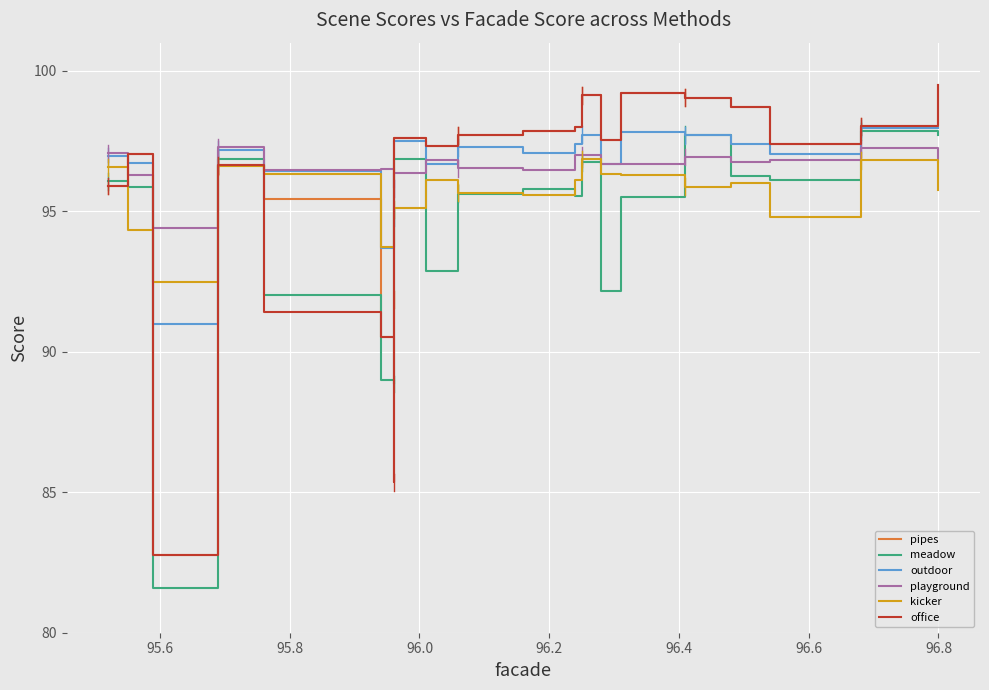

Reading left to right, transcribe all the data shown in this chart.

pipes: 95.9	97.0	82.8	96.6	95.4	90.5	91.8	97.6	97.3	97.7	97.8	98.0	99.1	97.5	99.2	99.0	98.7	97.4	98.0	99.5
meadow: 96.1	95.9	81.6	96.9	92.0	89.0	88.8	96.8	92.9	95.6	95.8	95.5	96.8	92.2	95.5	97.7	96.3	96.1	97.8	97.7
outdoor: 97.0	96.7	91.0	97.2	96.4	93.7	94.8	97.5	96.7	97.3	97.1	97.4	97.7	96.7	97.8	97.7	97.4	97.0	98.0	98.0
playground: 97.1	96.3	94.4	97.3	96.5	96.5	95.8	96.4	96.8	96.5	96.5	97.0	97.0	96.7	96.7	96.9	96.8	96.8	97.2	96.8
kicker: 96.6	94.3	92.5	96.6	96.3	93.7	95.1	95.1	96.1	95.7	95.6	96.1	96.9	96.3	96.3	95.9	96.0	94.8	96.8	95.7
office: 95.9	97.0	82.8	96.6	91.4	90.5	85.3	97.6	97.3	97.7	97.8	98.0	99.1	97.5	99.2	99.0	98.7	97.4	98.0	99.5